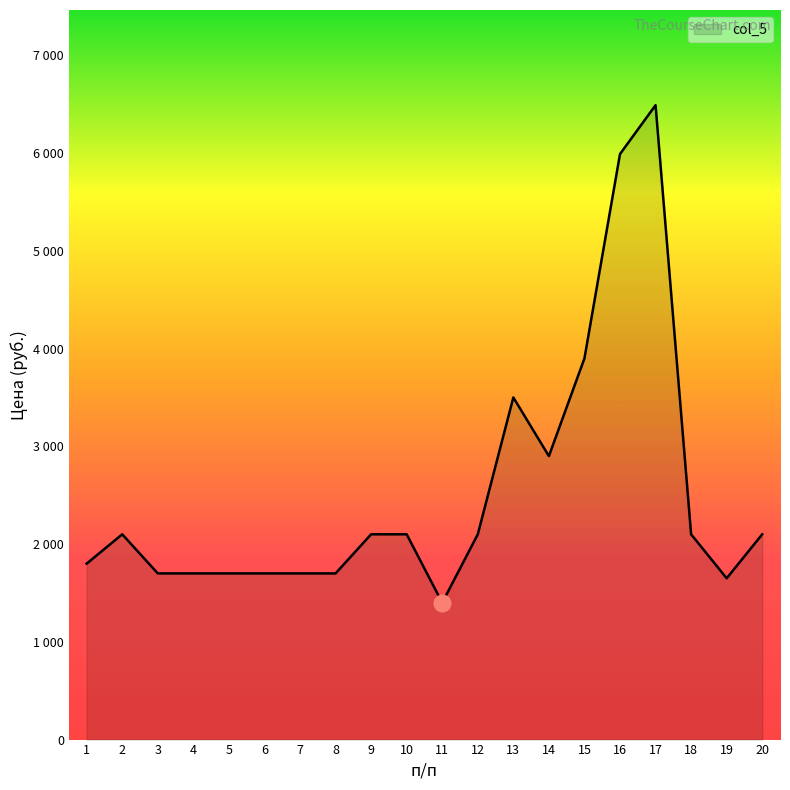

Which label corresponds to the smallest value in the chart?

11